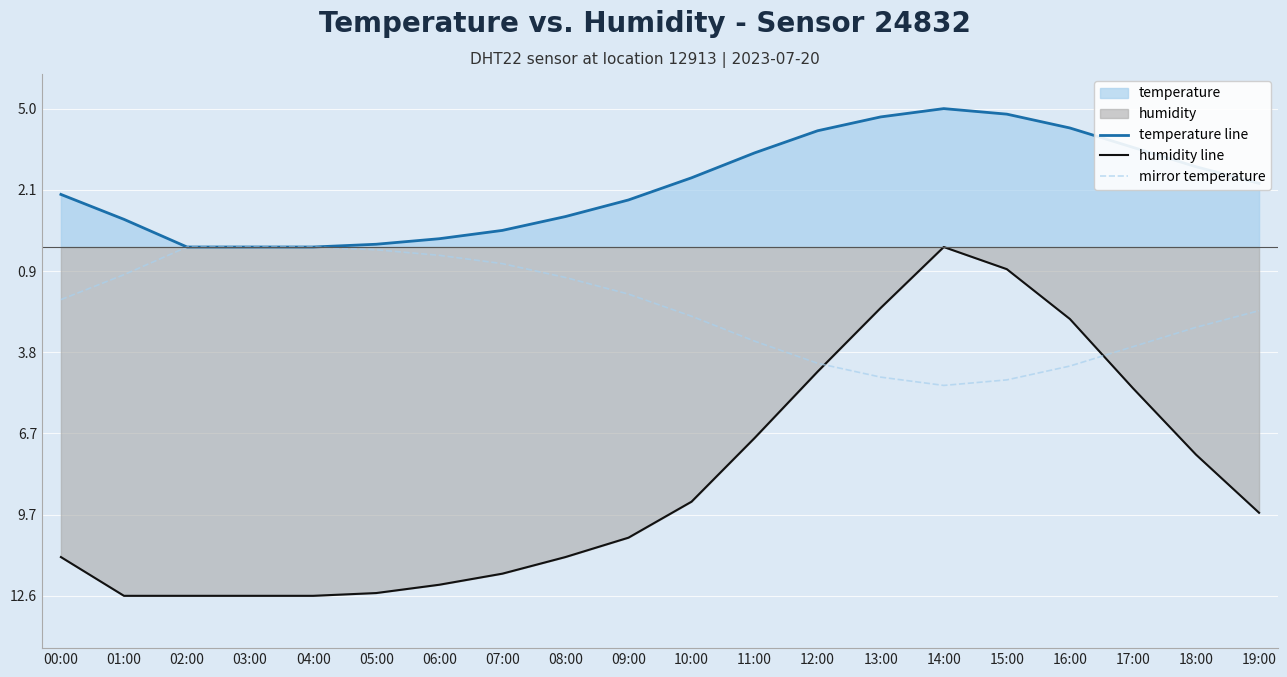

Count the number of categories in the chart.

20